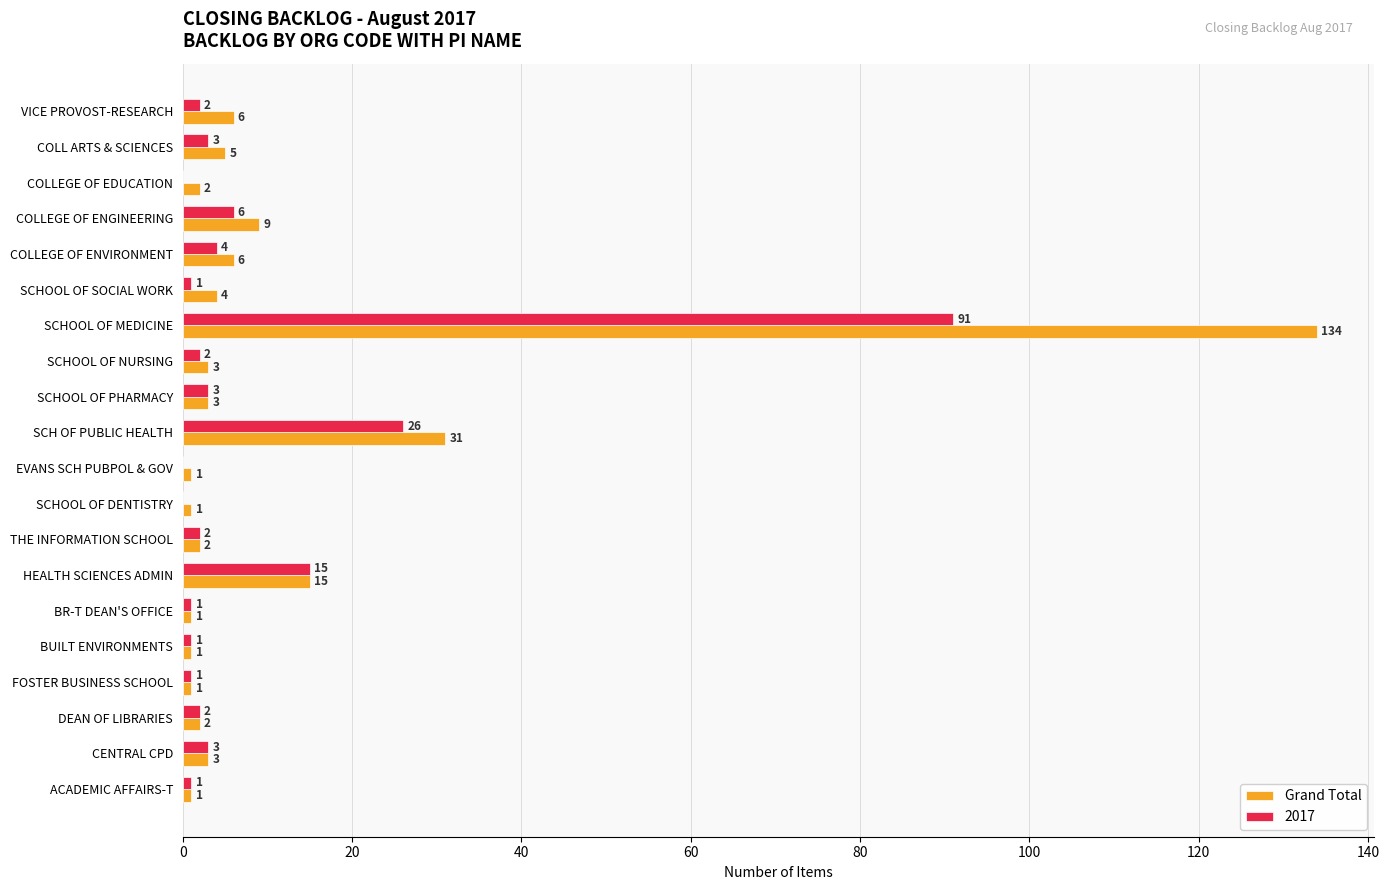

Is it true that Grand Total equals 1 at ACADEMIC AFFAIRS-T?

True